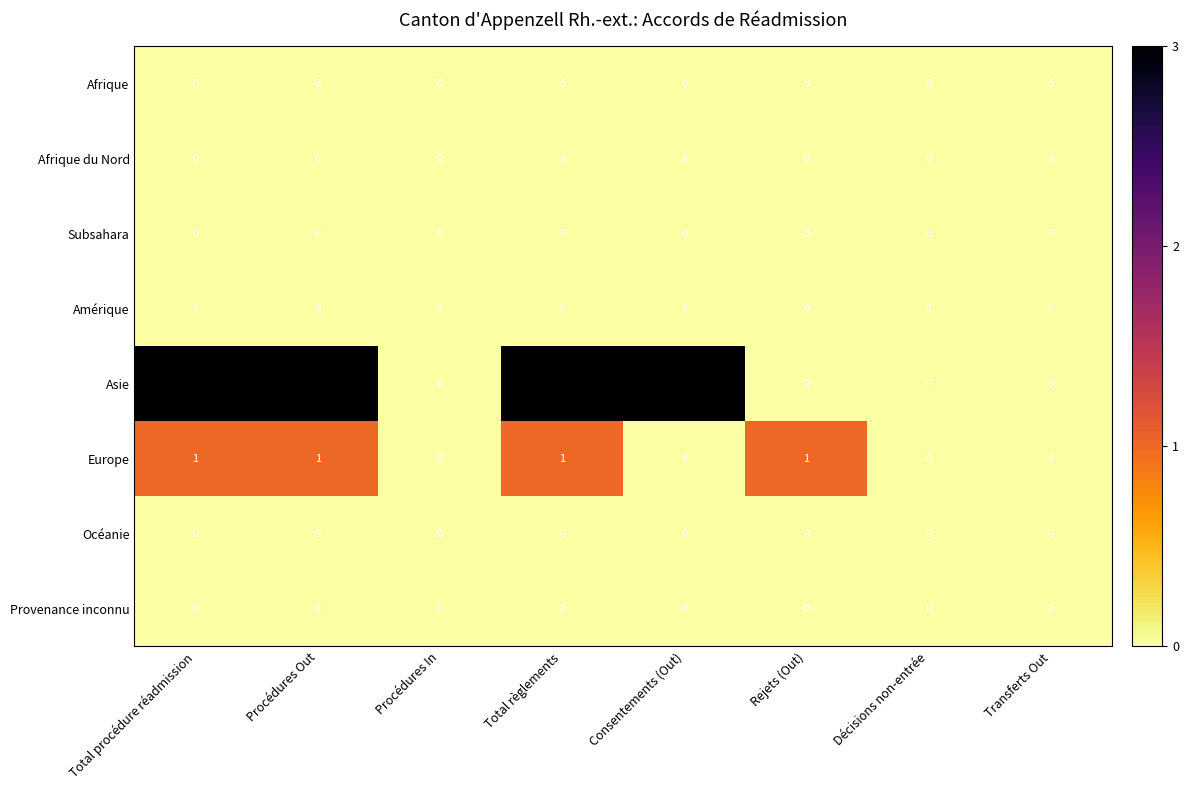

The value of Asie at Procédures Out is 3. True or false?

True